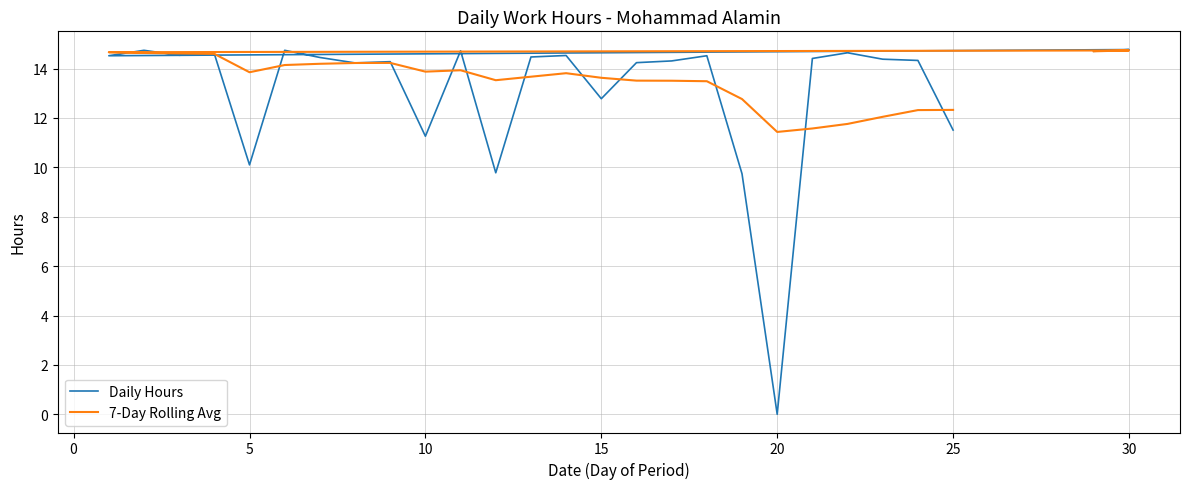

Where is the first local minimum for Daily Hours?

5